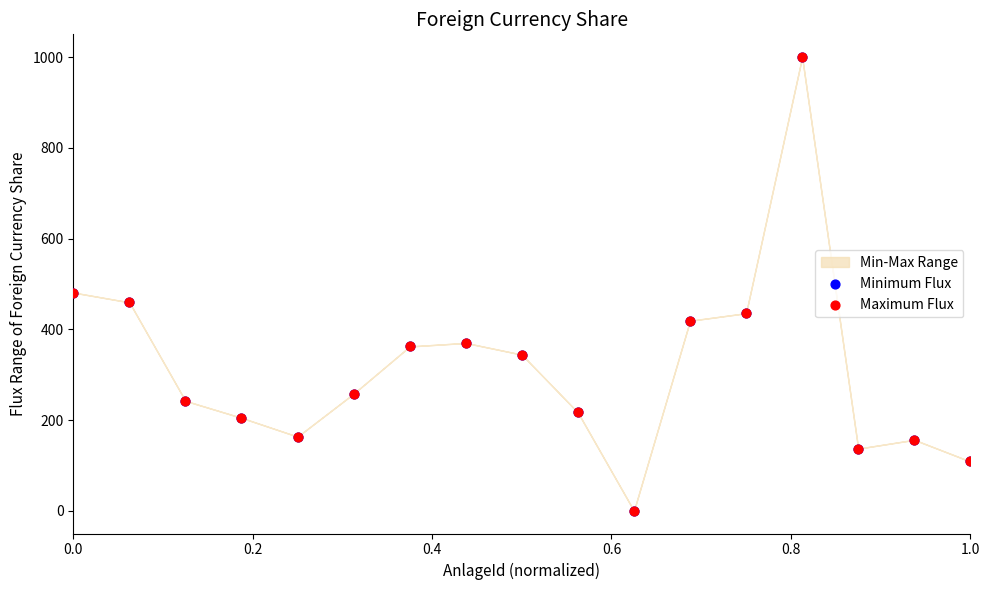

Which series contains the highest Y value?

Minimum Flux